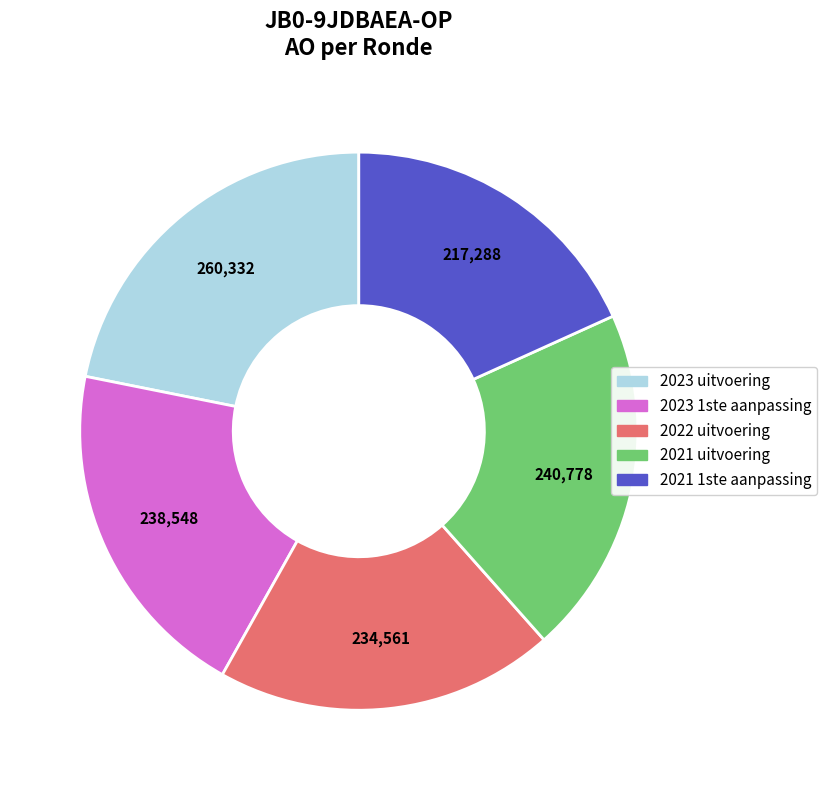

How many segments does this pie chart have?

5